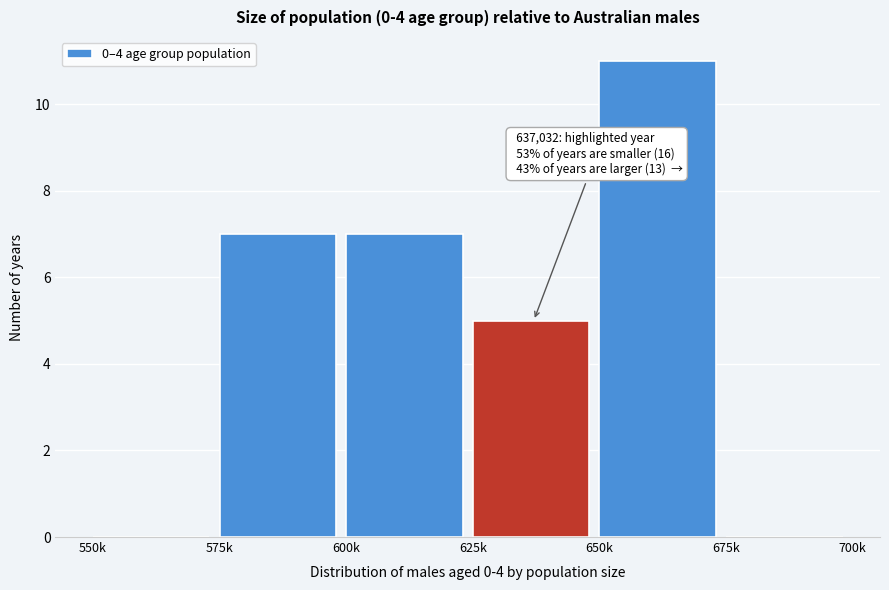

Reading left to right, what are all the values shown in this chart?

550k=0	575k=7	600k=7	625k=5	650k=11	675k=0